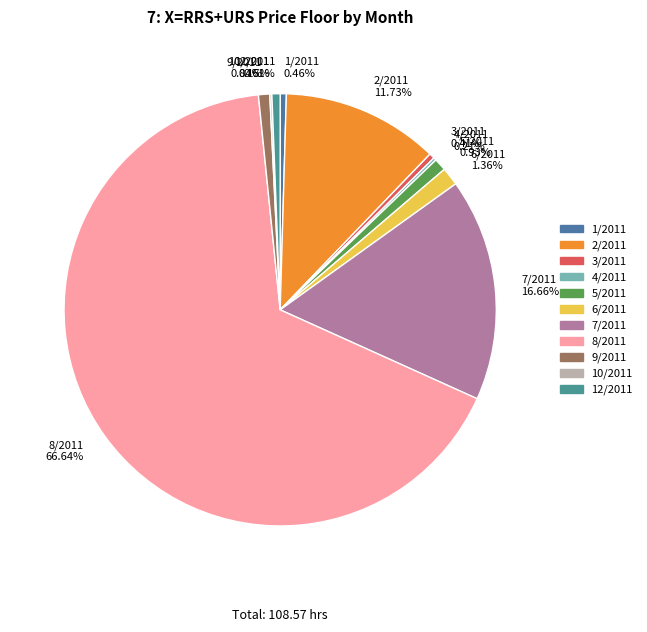

Which slice is the largest?

8/2011 66.64%